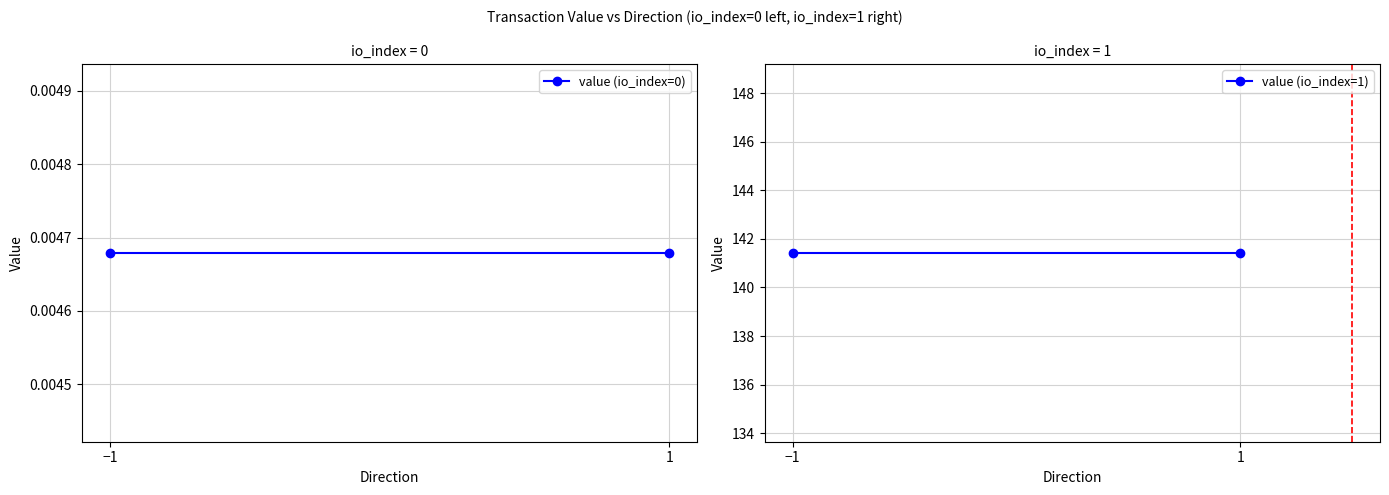

What is the total value across all series at 1?

141.4